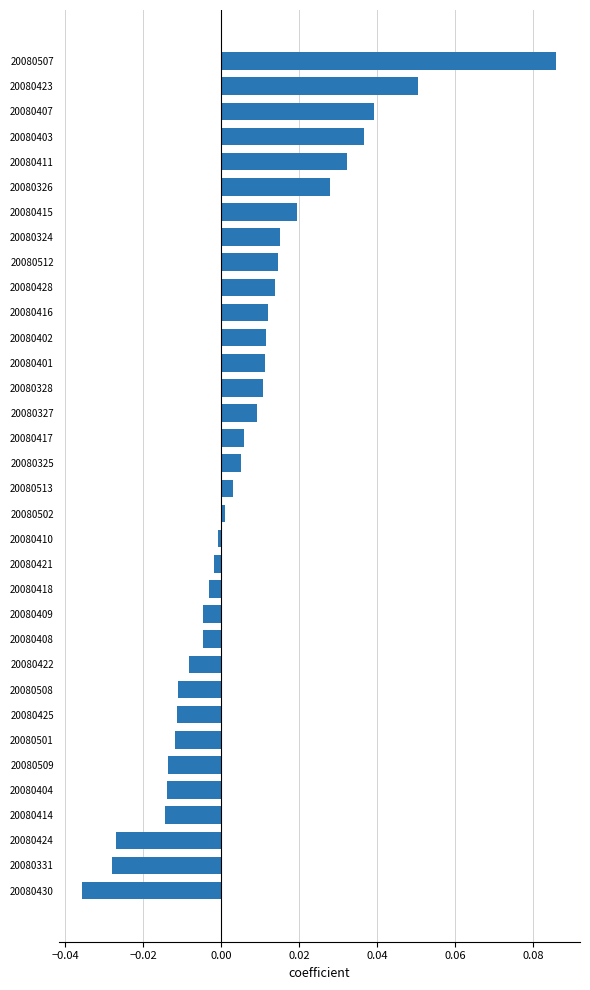

How many values are below 0?

15